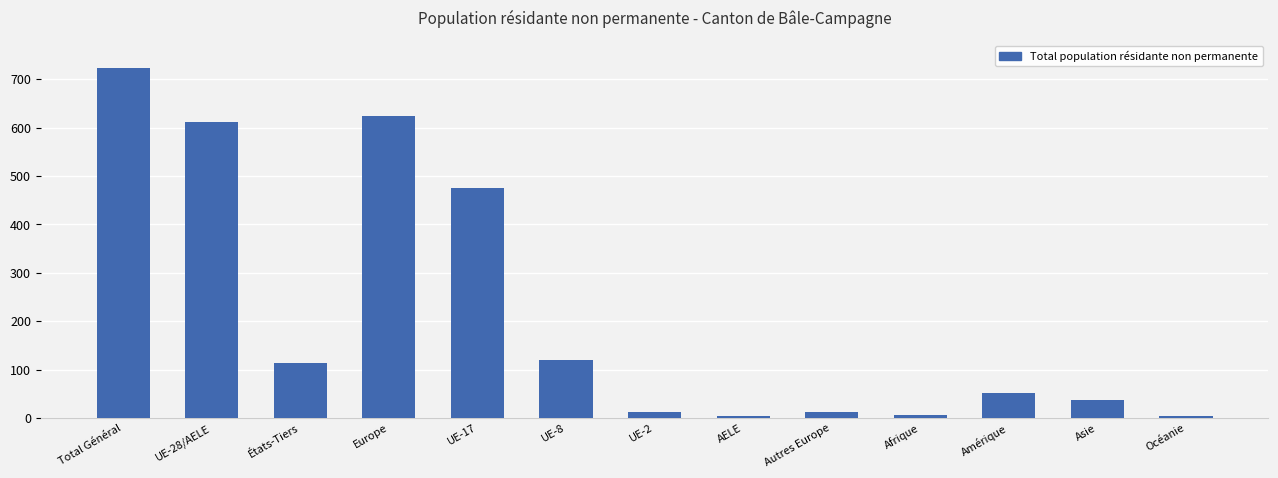

Which has a higher value, États-Tiers or UE-2?

États-Tiers